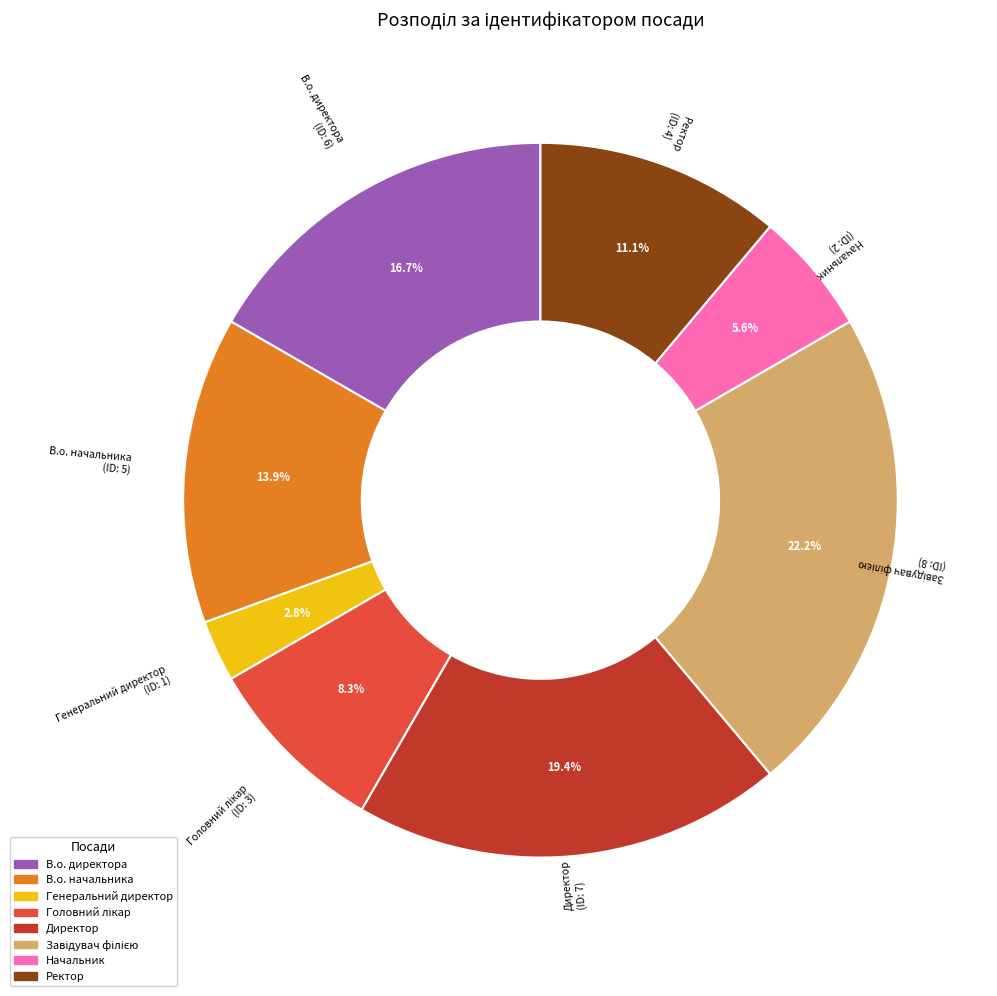

What is the smallest slice in the pie chart?

Генеральний директор